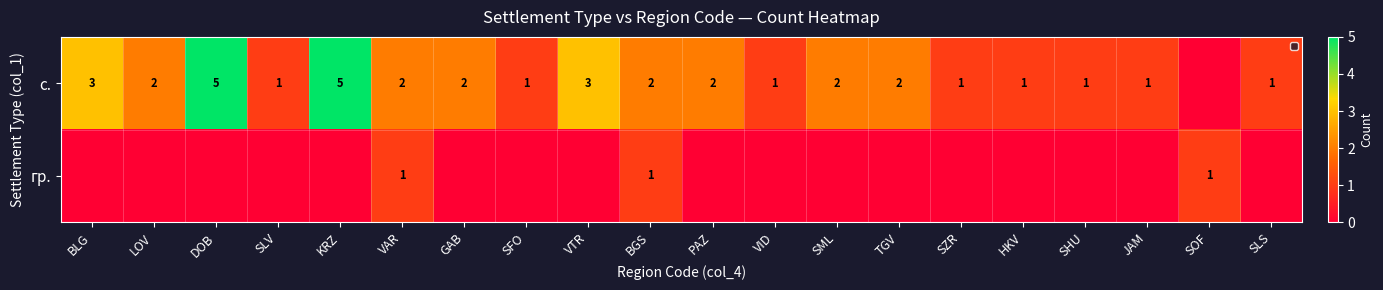

What is the sum of the с. values at SML and SZR?

3